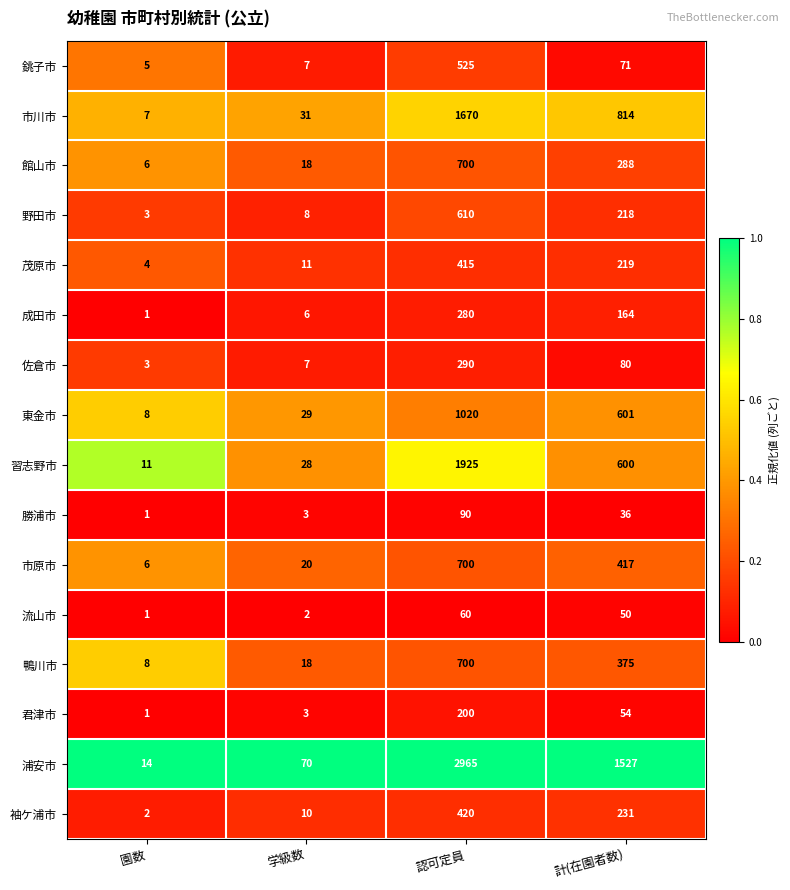

What is the total value across all series at 学級数?

271